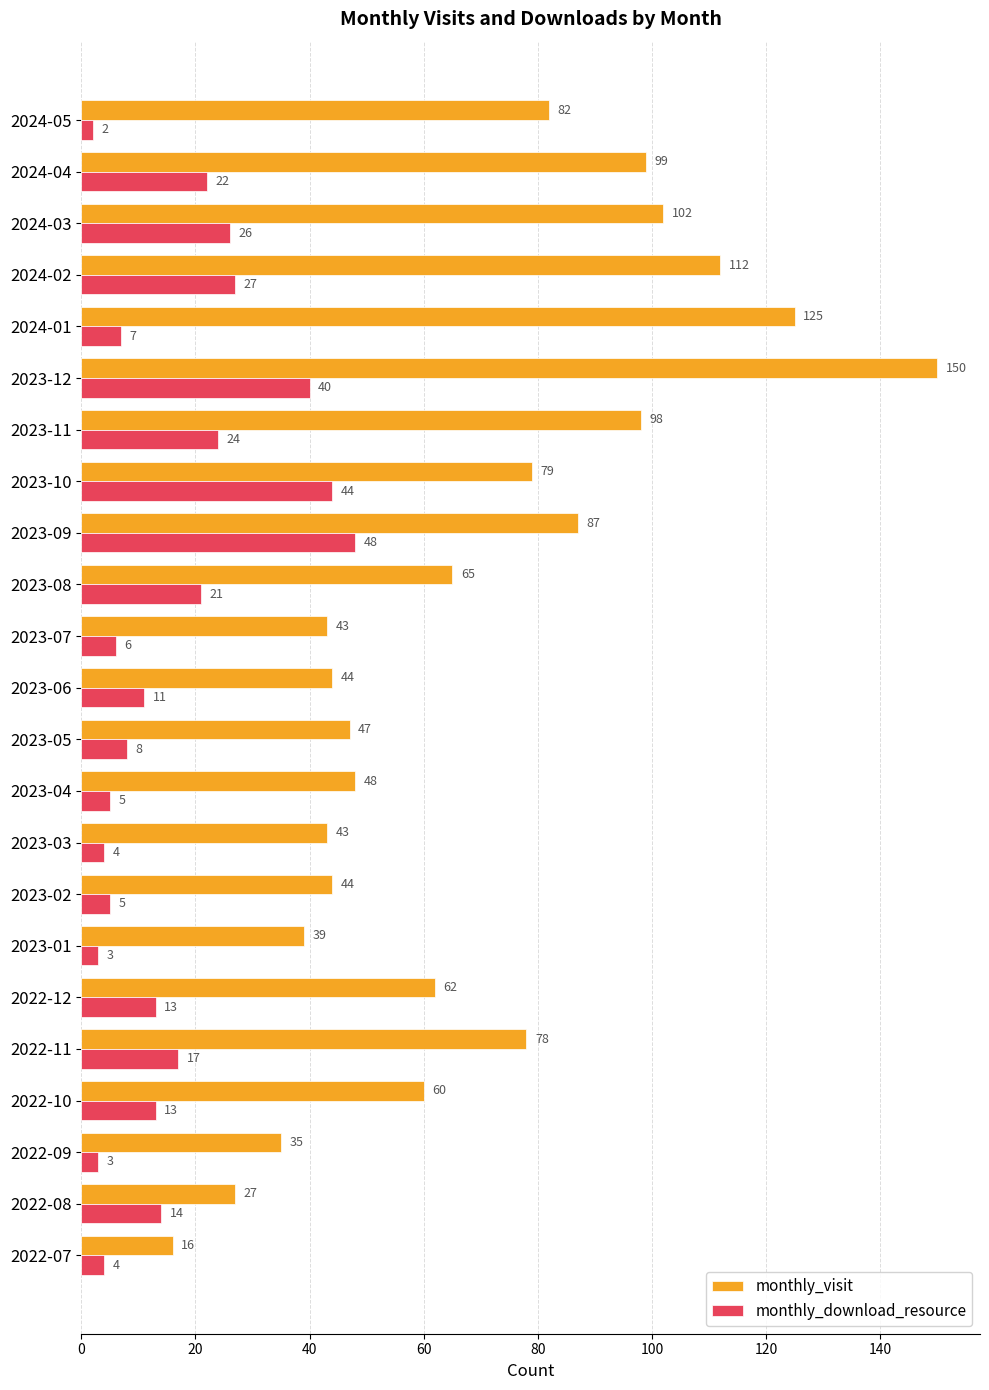

What are all the series names shown in the legend?

monthly_visit, monthly_download_resource